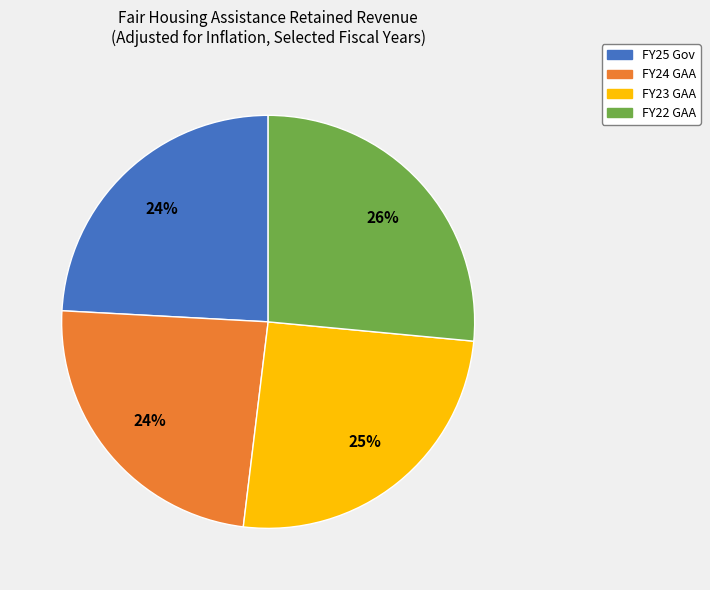

Does any single category account for the majority?

No